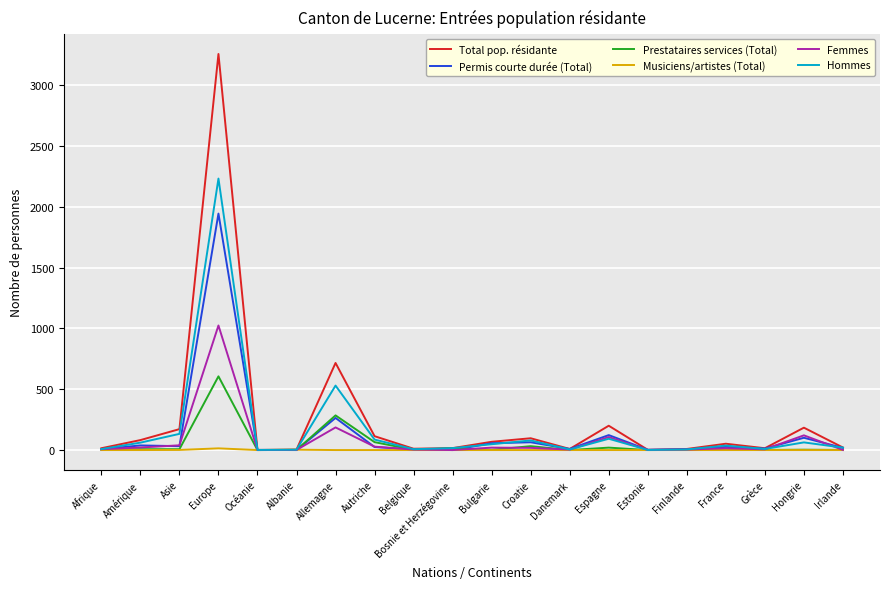

Is it true that Permis courte durée (Total) equals 56 at Bulgarie?

True